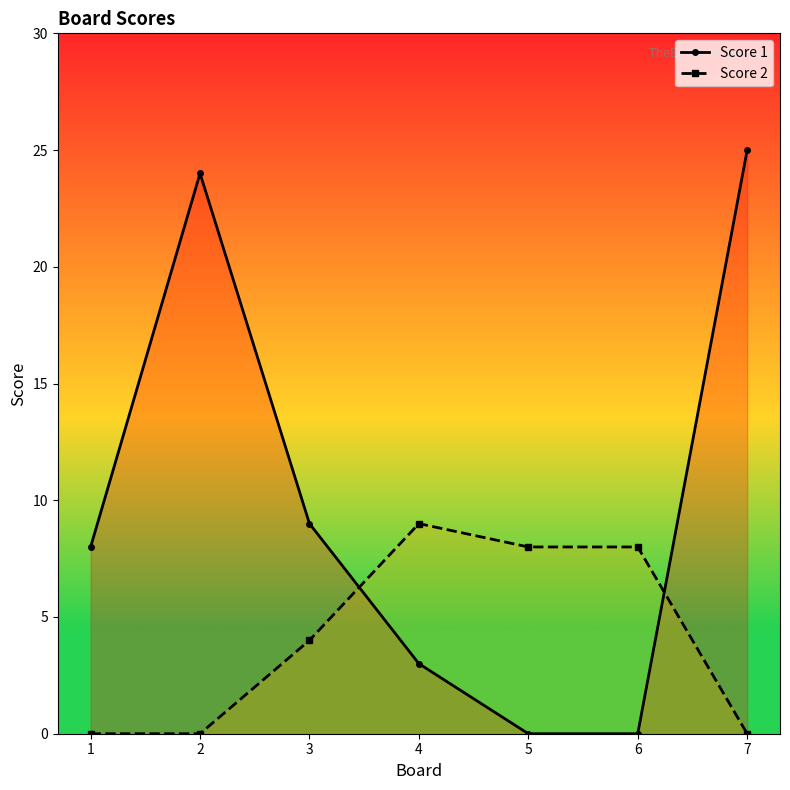

Reading left to right, extract all data points from this chart.

Score 1: 1=8	2=24	3=9	4=3	5=0	6=0	7=25
Score 2: 1=0	2=0	3=4	4=9	5=8	6=8	7=0